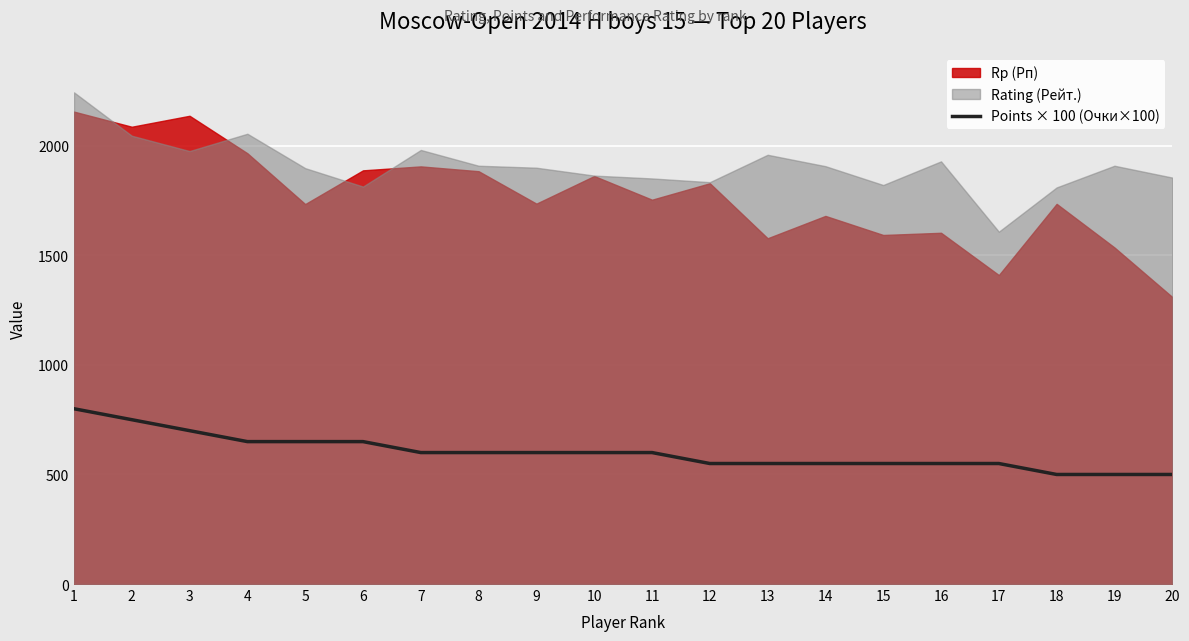

Rank the categories by value from lowest to highest.

18, 19, 20, 12, 13, 14, 15, 16, 17, 7, 8, 9, 10, 11, 4, 5, 6, 3, 2, 1